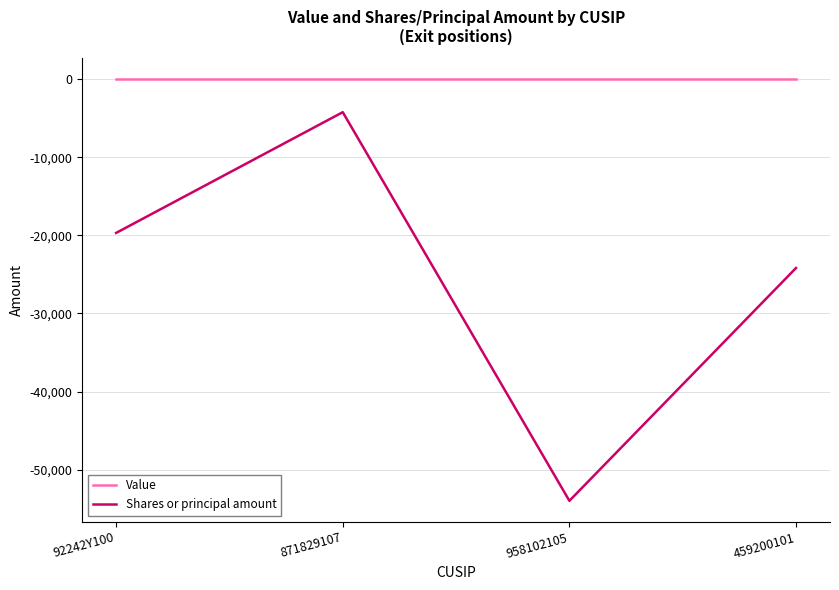

Which series has the largest total across all categories?

Value